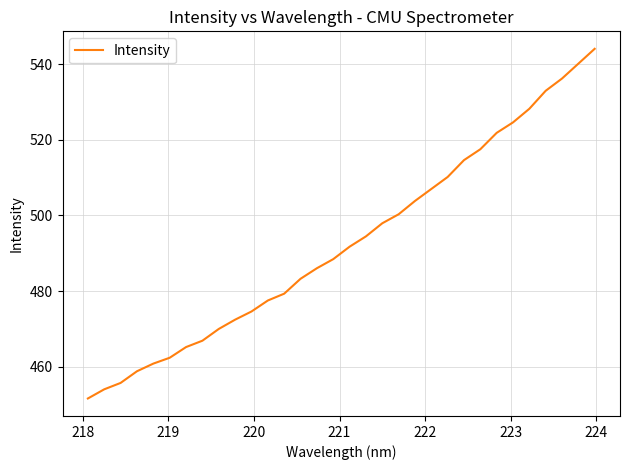

How many lines are shown in the chart?

1